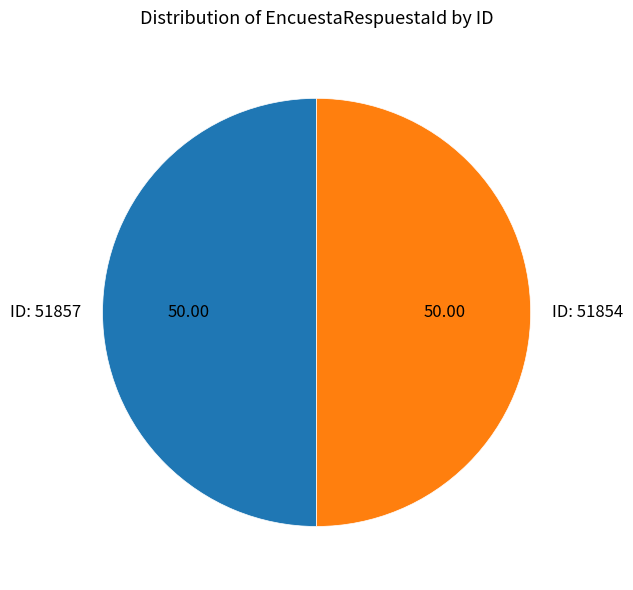

What is the ratio of the value at ID: 51857 to the value at ID: 51854?

1.0